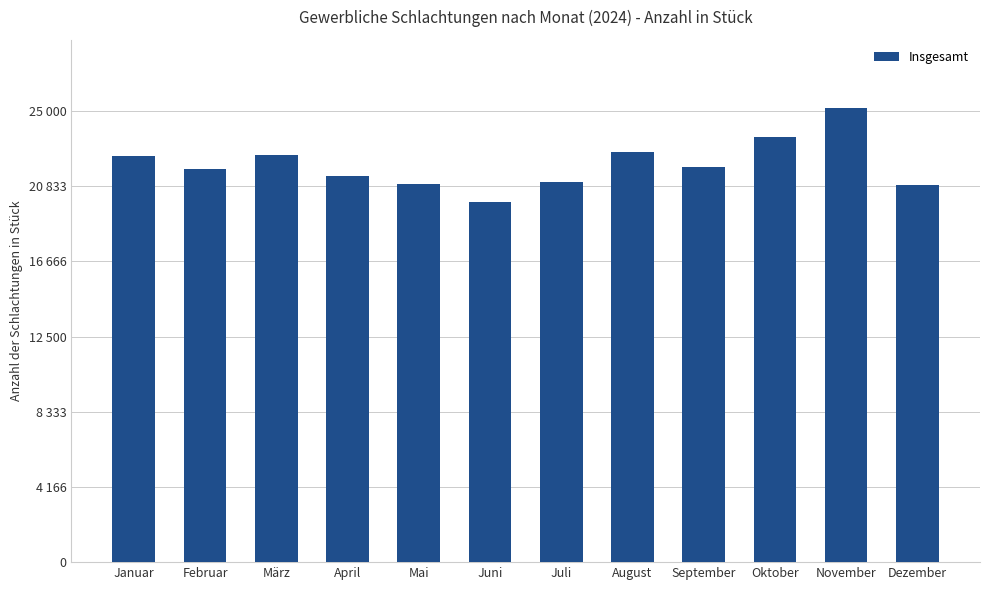

Which category has the highest value across all series?

November